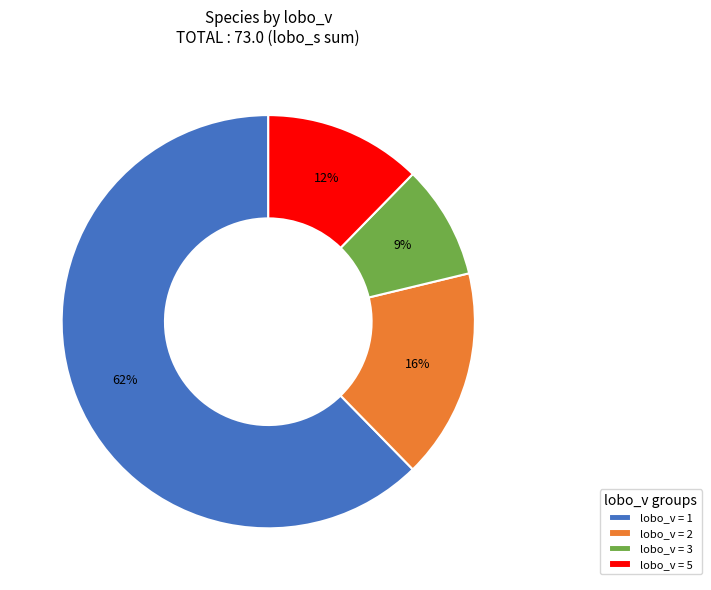

To the nearest percent, what is the average slice percentage?

25%